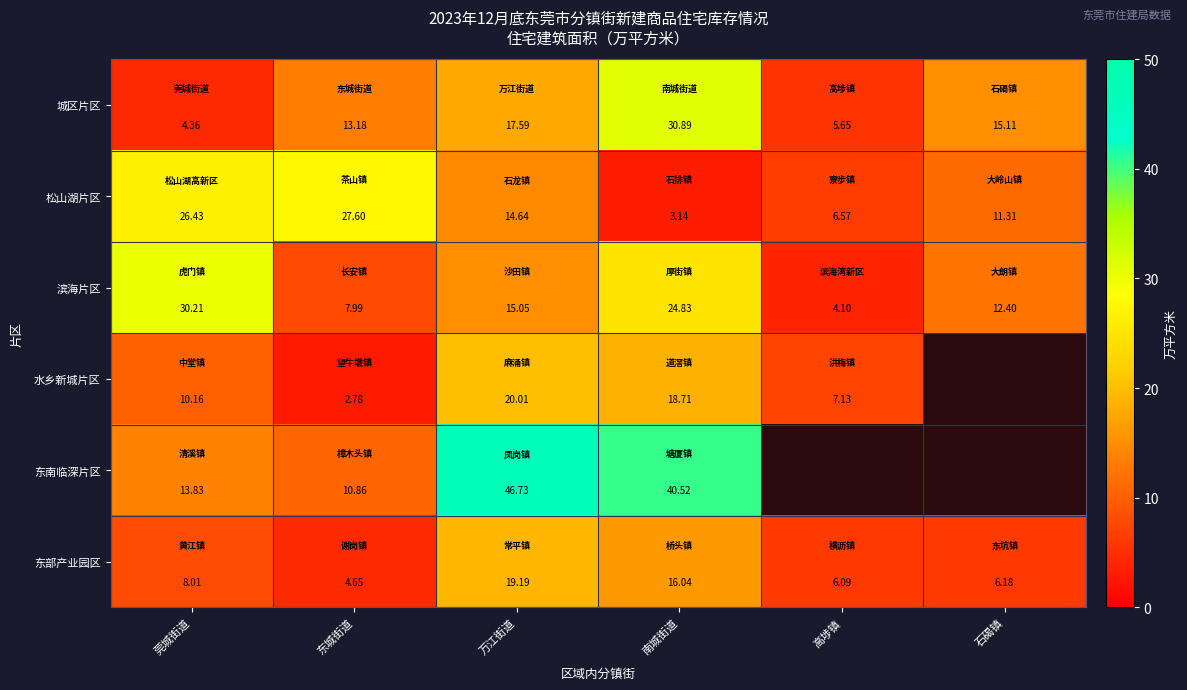

List the labels in order of 东部产业园区 value, largest first.

万江街道, 南城街道, 莞城街道, 石碣镇, 高埗镇, 东城街道